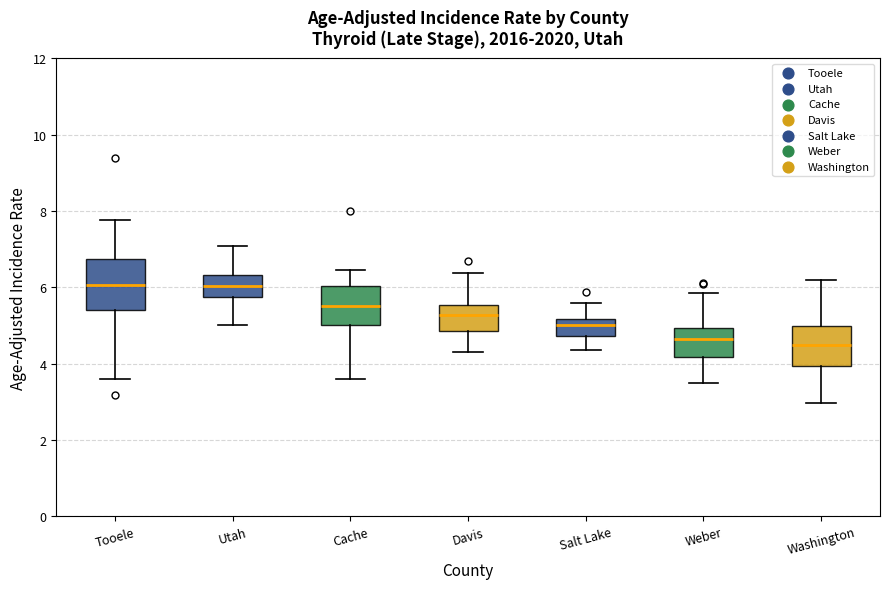

Where does the upper whisker of the box for Salt Lake end on the y-axis? The values are not printed on the chart, so give them approximately, as read against the axis.

5.6